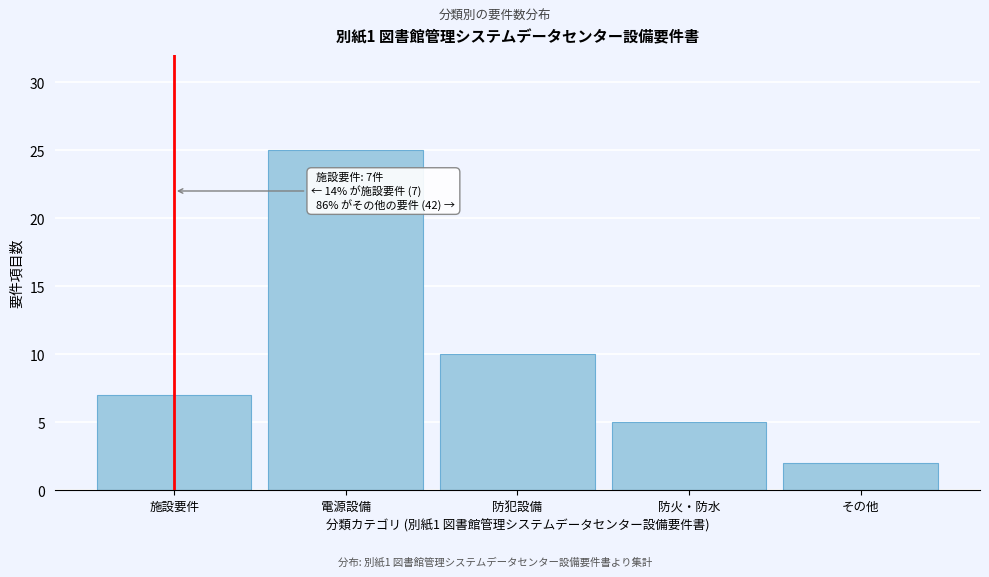

Reading right to left, transcribe all the data shown in this chart.

2	5	10	25	7